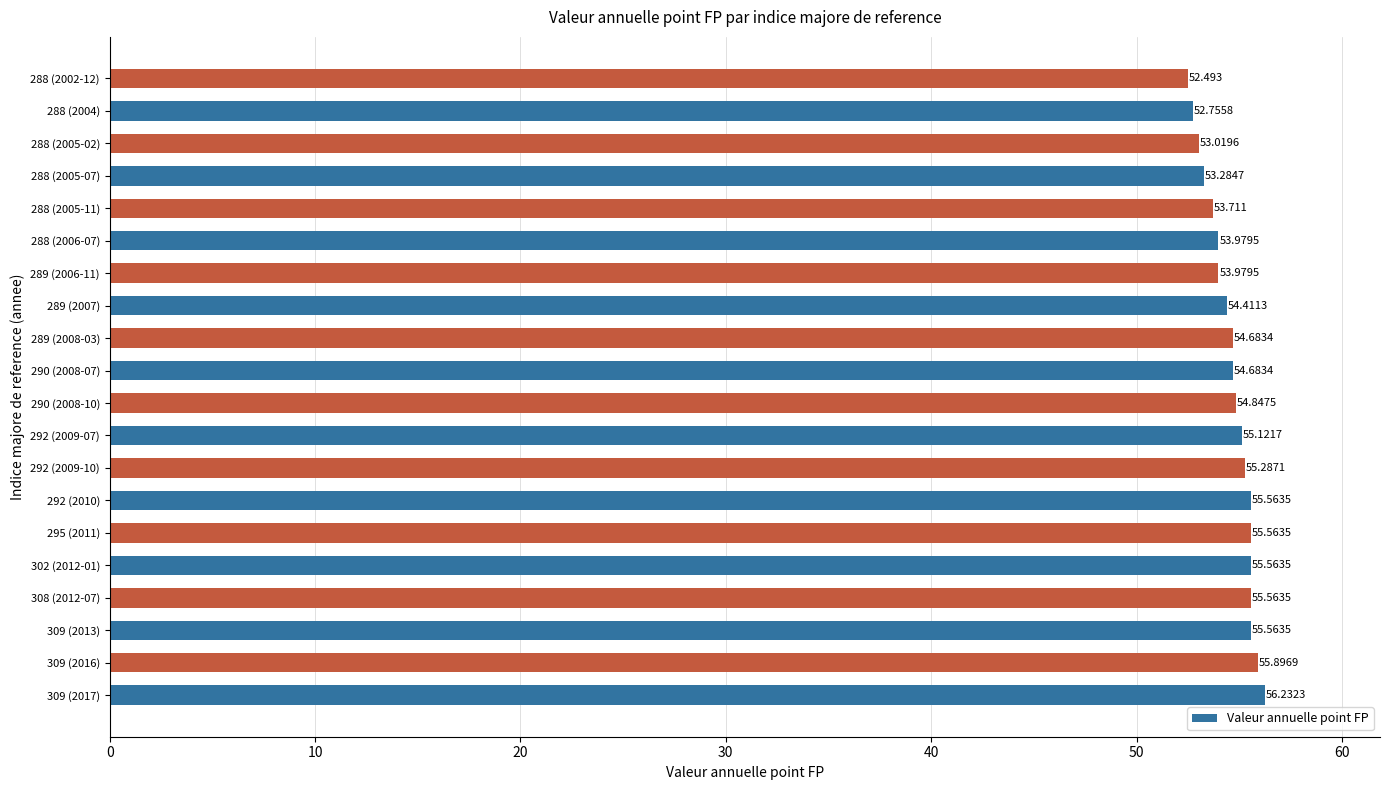

How many data points are less than 54?

7